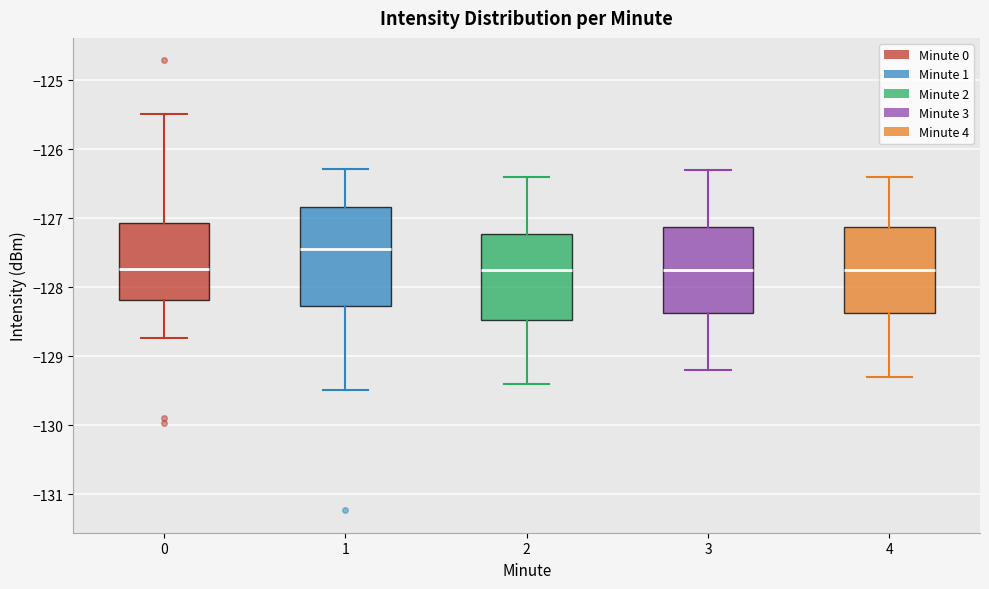

Reading left to right, read every box against the y-axis: the position of its median line, the range the box covers, and the ends of its whiskers. The values are not printed on the chart, so give them approximately, as read against the axis.

0: median -127.7, box -128.2 to -127.1, whiskers -128.7 to -125.5
1: median -127.4, box -128.3 to -126.8, whiskers -129.5 to -126.3
2: median -127.7, box -128.5 to -127.2, whiskers -129.4 to -126.4
3: median -127.7, box -128.4 to -127.1, whiskers -129.2 to -126.3
4: median -127.7, box -128.4 to -127.1, whiskers -129.3 to -126.4